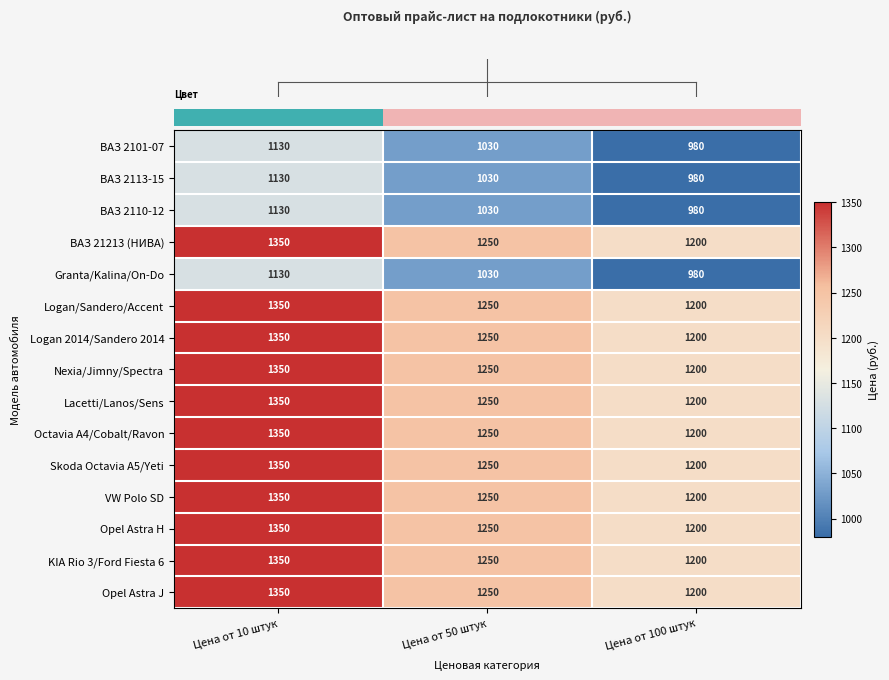

What is the difference between the highest and lowest values at Цена от 100 штук?

220